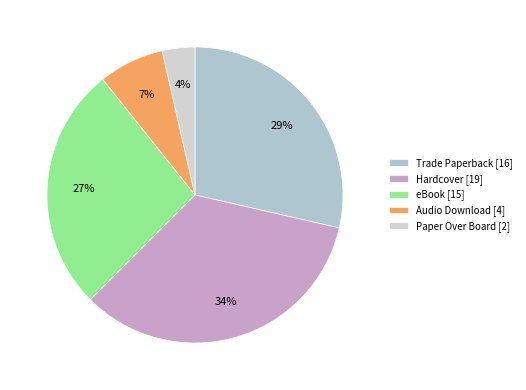

What is the change in value from Audio Download to Paper Over Board?

-2